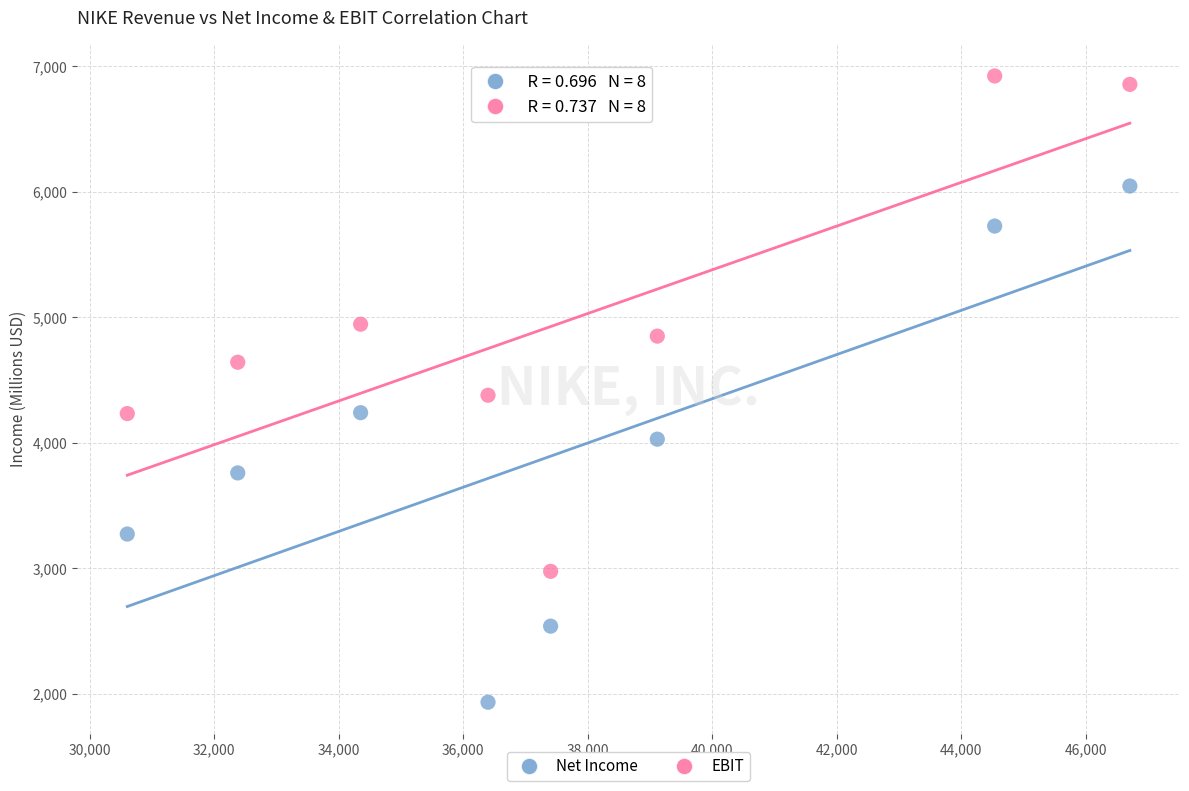

Which series contains the highest Y value?

EBIT